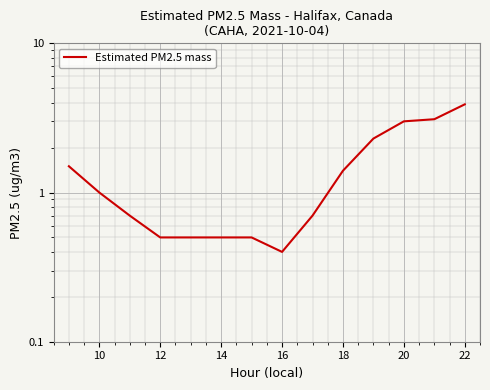

What is the average value?

1.4